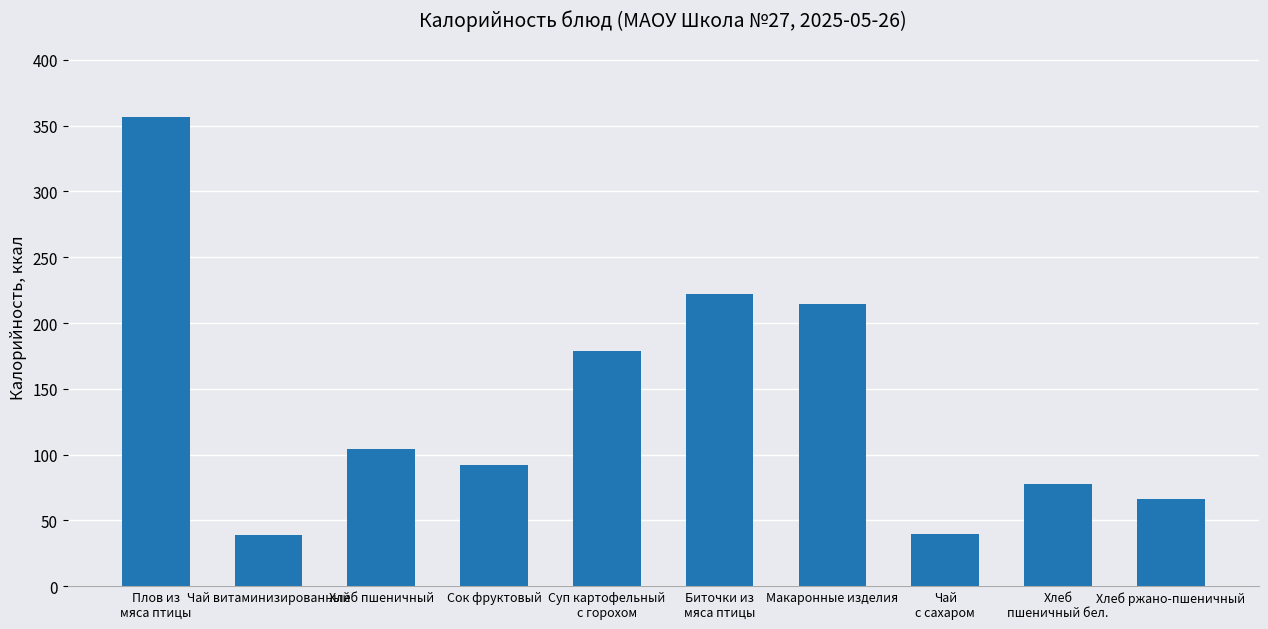

Is it true that the value at Сок фруктовый is 42.3?

False